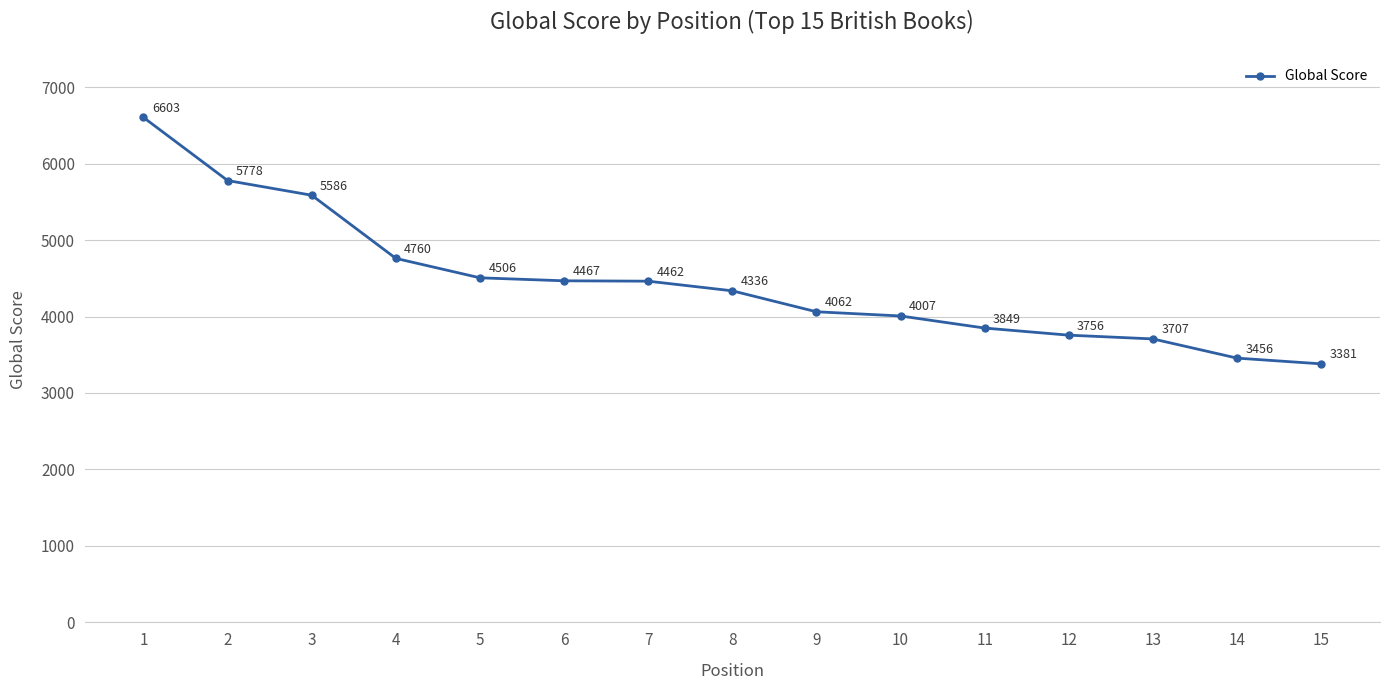

Reading left to right, what are all the values shown in this chart?

6603	5778	5586	4760	4506	4467	4462	4336	4062	4007	3849	3756	3707	3456	3381